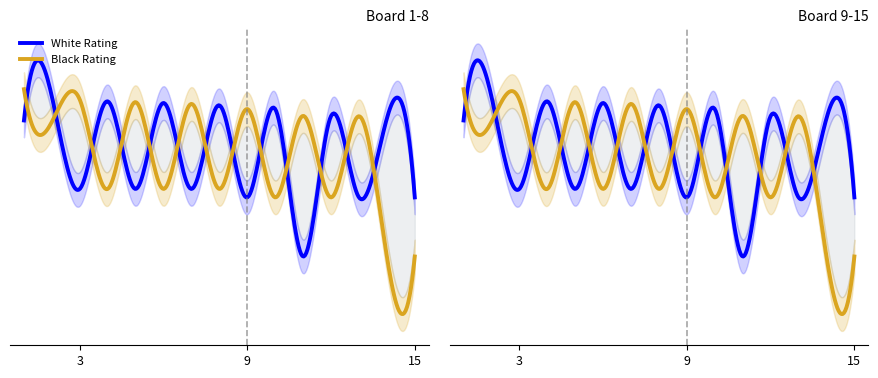

Is it true that White Rating equals 700 at 15?

True